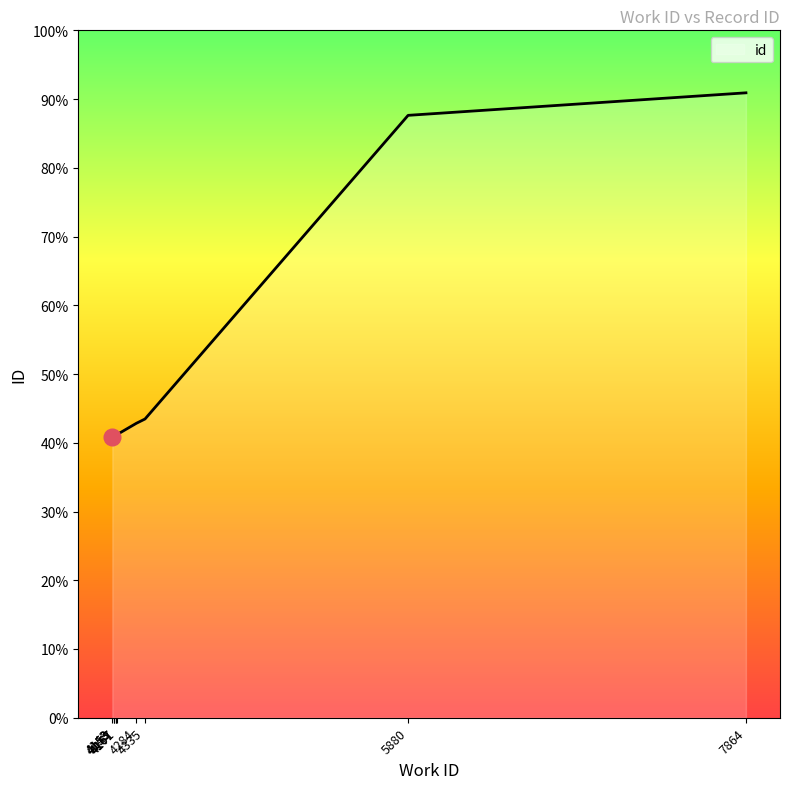

Which label corresponds to the smallest value in the chart?

4143